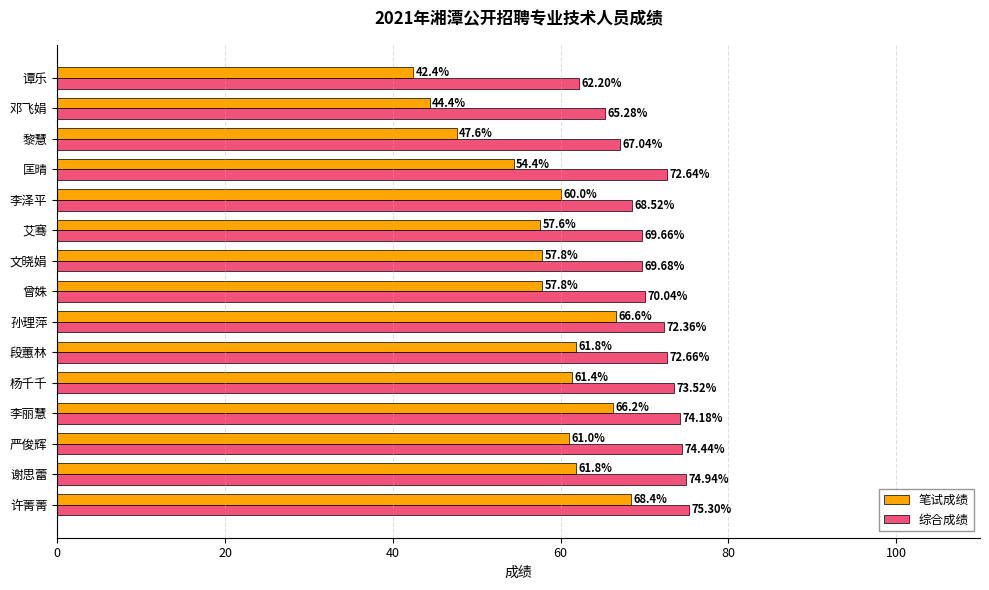

Rank the series by their average value, from lowest to highest.

笔试成绩, 综合成绩